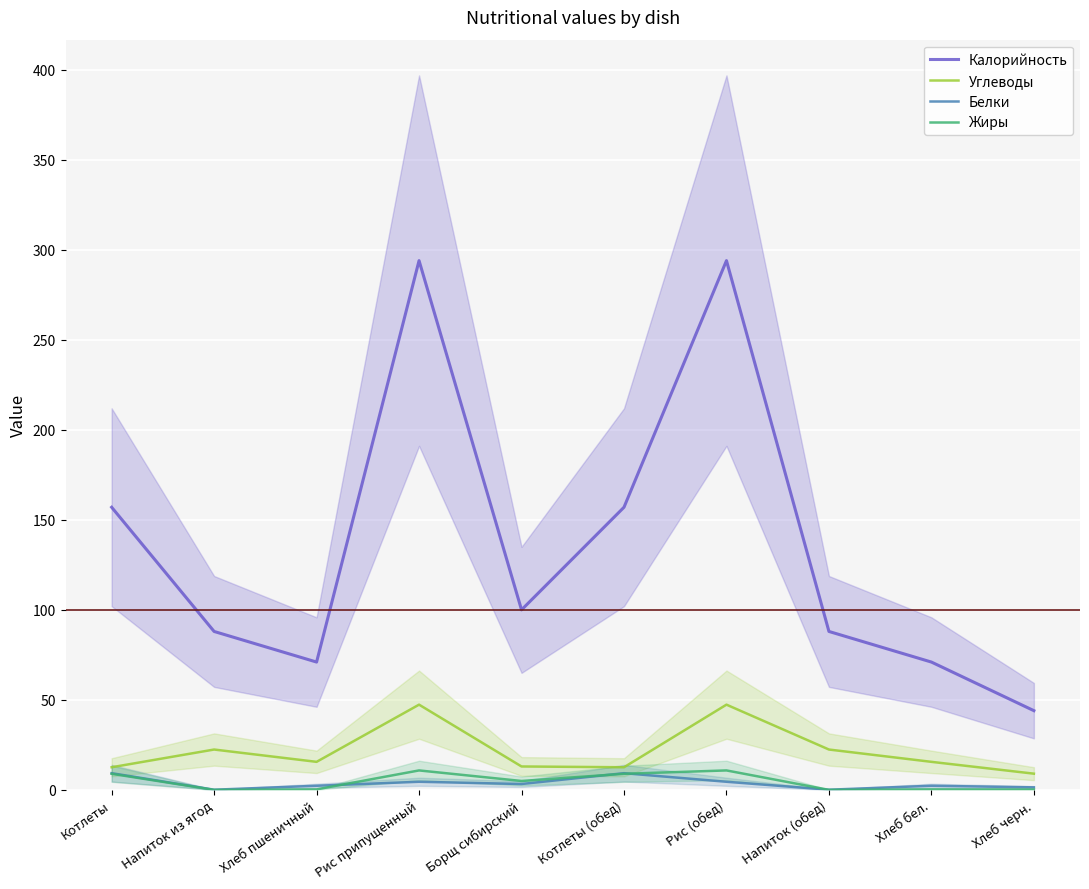

True or false: Углеводы and Калорийность intersect in this chart.

False